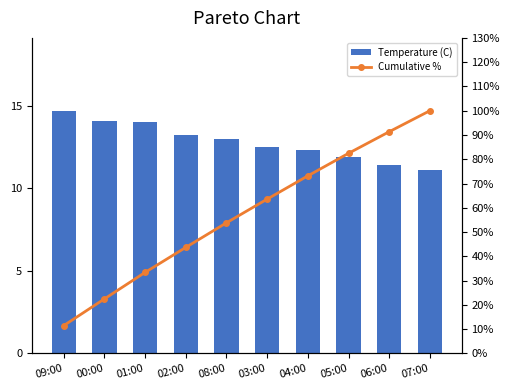

Reading left to right, transcribe all the data shown in this chart.

Temperature (C): 09:00=14.7	00:00=14.1	01:00=14.0	02:00=13.2	08:00=13.0	03:00=12.5	04:00=12.3	05:00=11.9	06:00=11.4	07:00=11.1
Cumulative %: 09:00=11.5	00:00=22.5	01:00=33.4	02:00=43.7	08:00=53.8	03:00=63.6	04:00=73.2	05:00=82.4	06:00=91.3	07:00=100.0